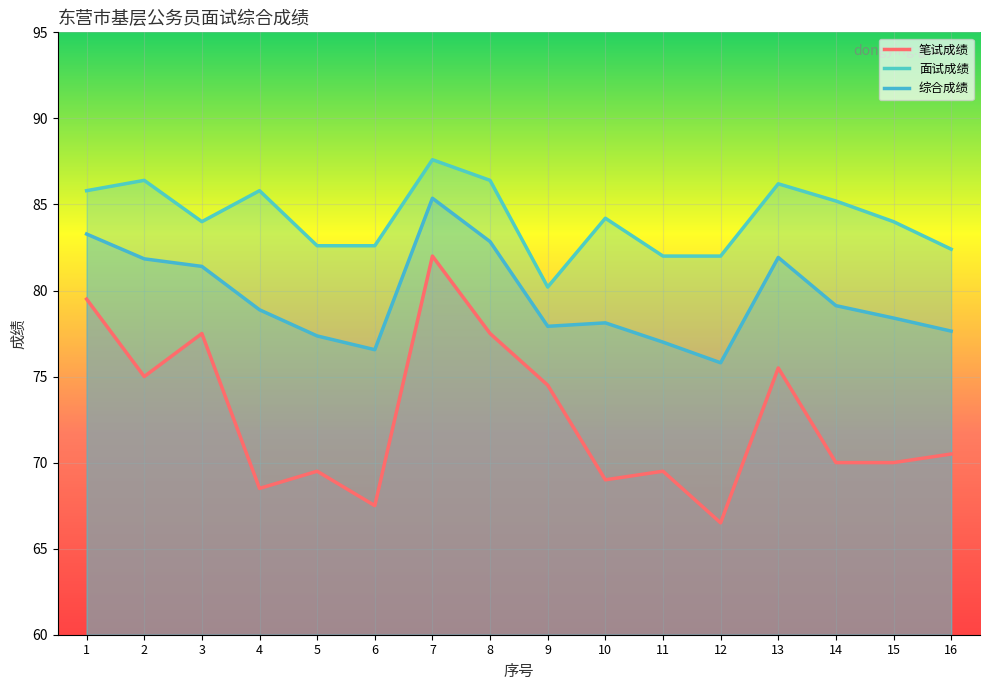

How many interior local valleys does the 面试成绩 series have?

2